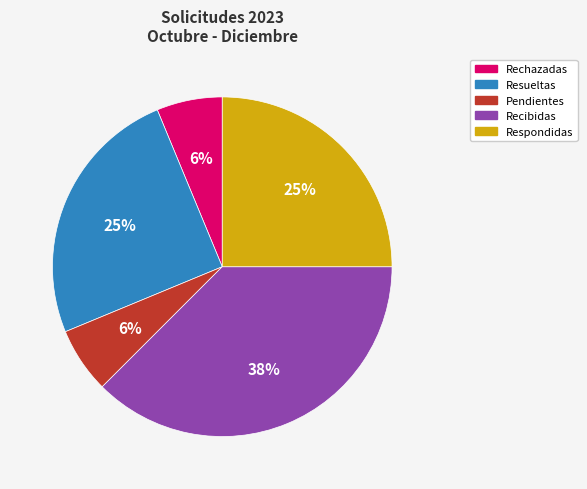

To the nearest percent, what is the average slice percentage?

20%